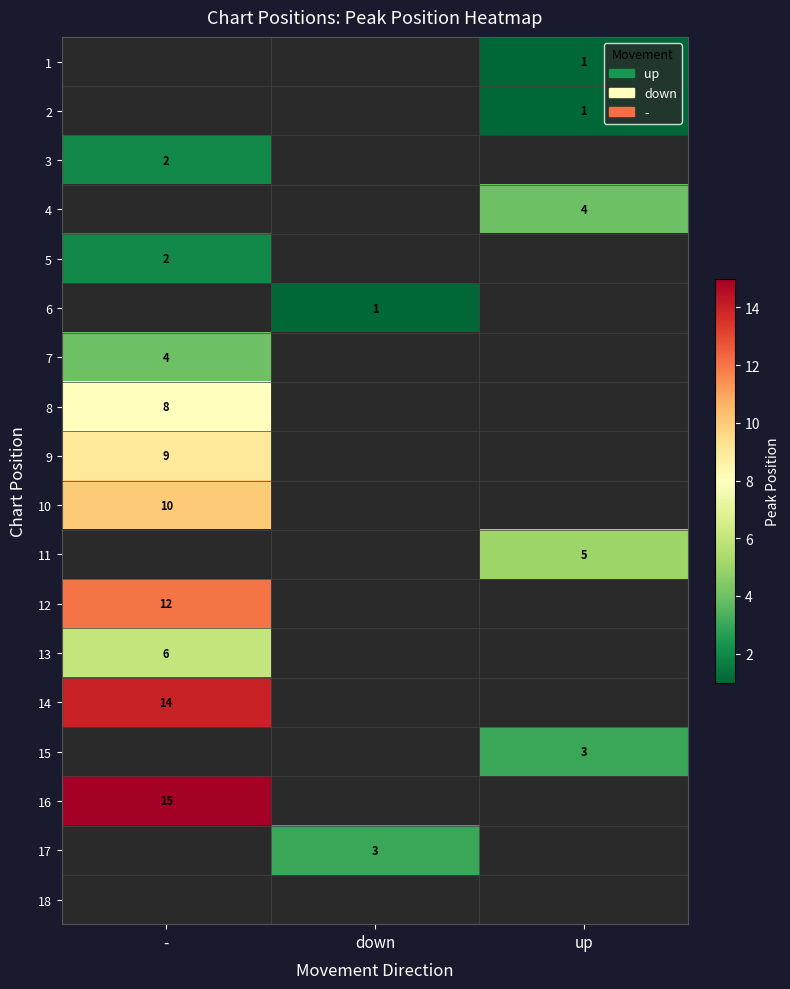

The 2 series shows 2 at up. True or false?

False